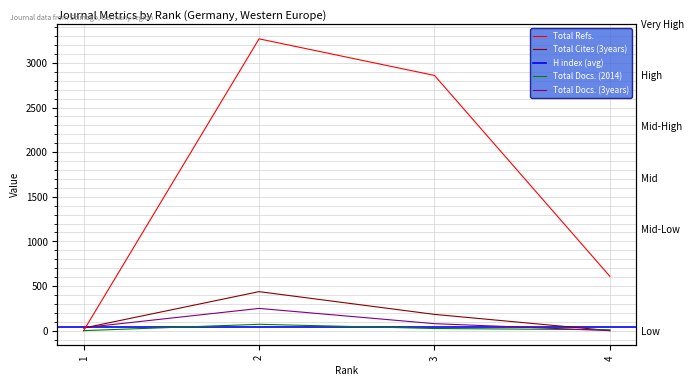

Count the number of categories in the chart.

4